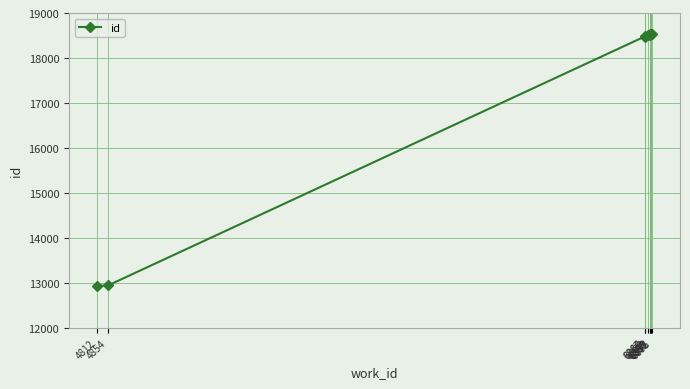

What is the difference between the second highest and minimum values?

5588